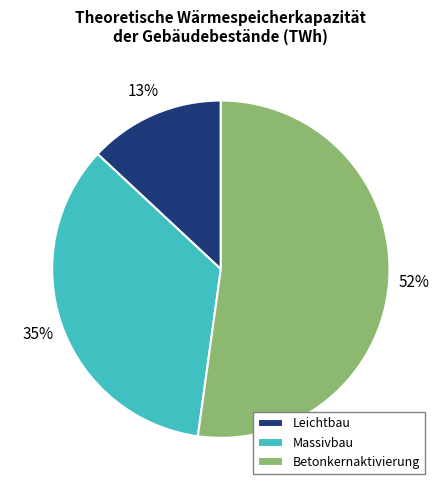

What percentage is the Betonkernaktivierung slice, to the nearest percent?

52%